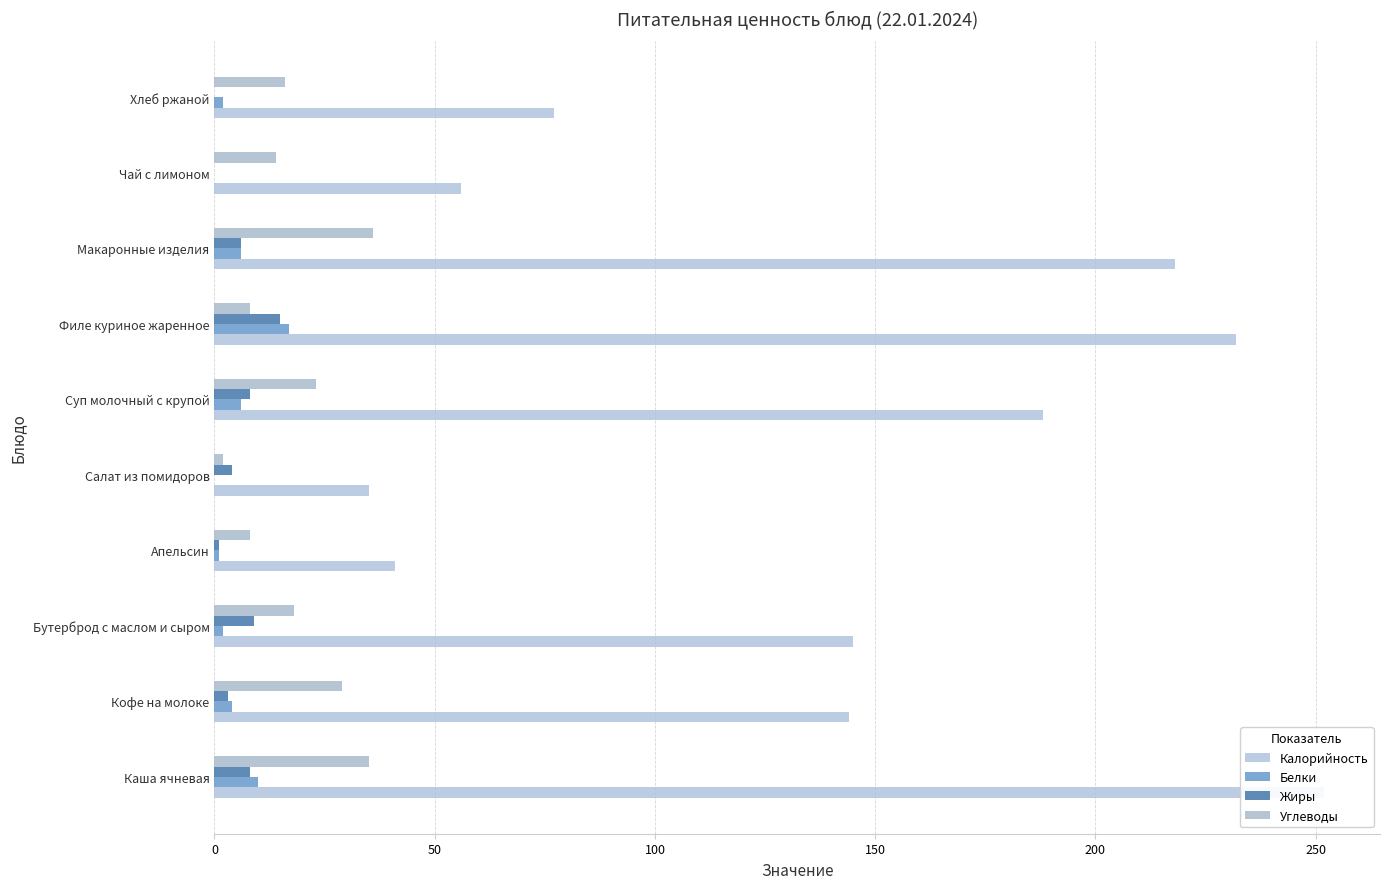

Reading left to right, list all the values displayed in this chart.

Калорийность: 252	144	145	41	35	188	232	218	56	77
Белки: 10	4	2	1	0	6	17	6	0	2
Жиры: 8	3	9	1	4	8	15	6	0	0
Углеводы: 35	29	18	8	2	23	8	36	14	16